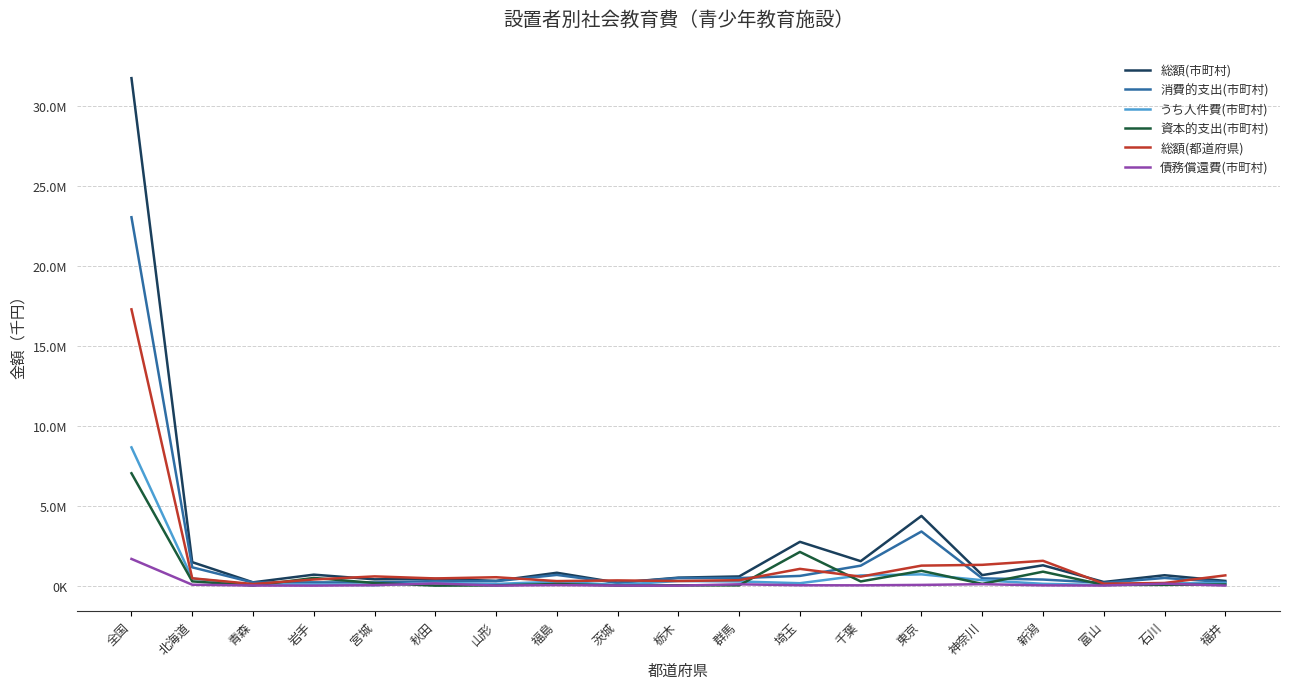

True or false: 消費的支出(市町村) has a value of 176366 at 茨城.

True